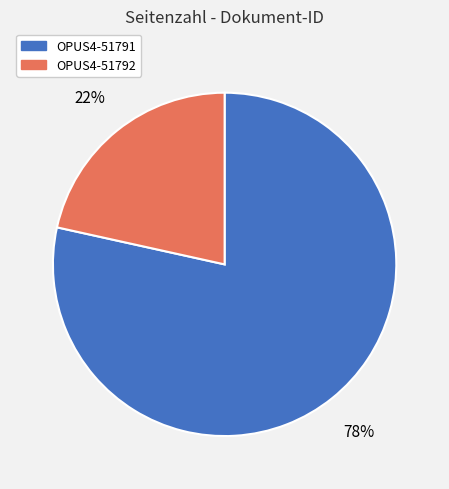

To the nearest percent, what is the combined percentage of OPUS4-51791 and OPUS4-51792?

100%